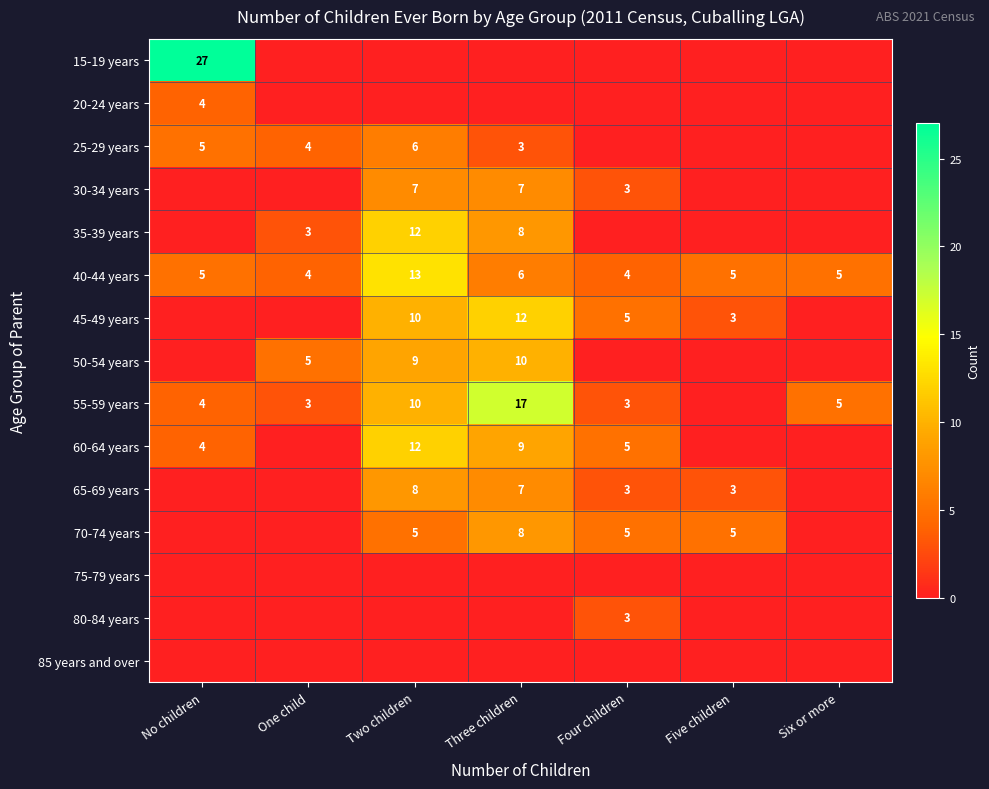

Which has a higher value, Four children or Five children?

Four children